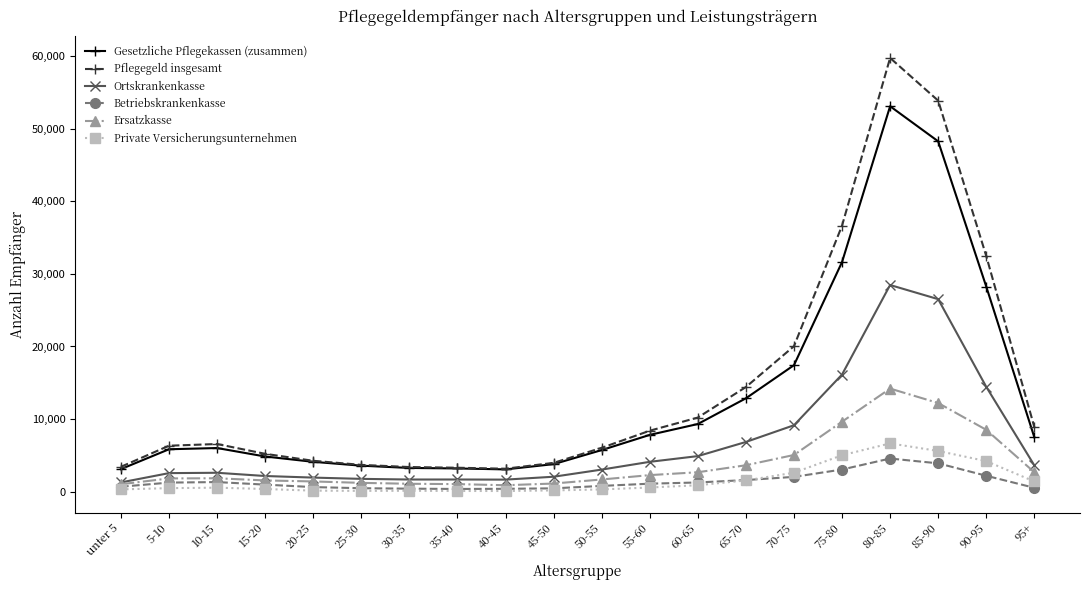

At which category is the sum across all series the highest?

80-85